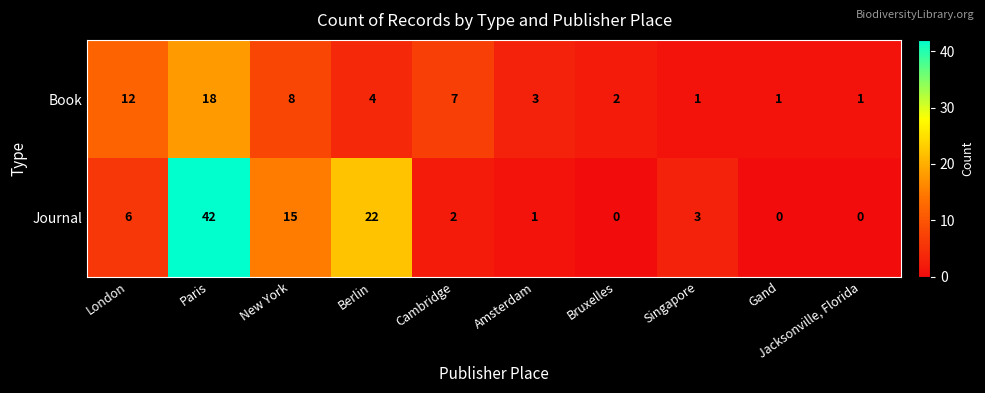

Is it true that Journal equals 10 at London?

False